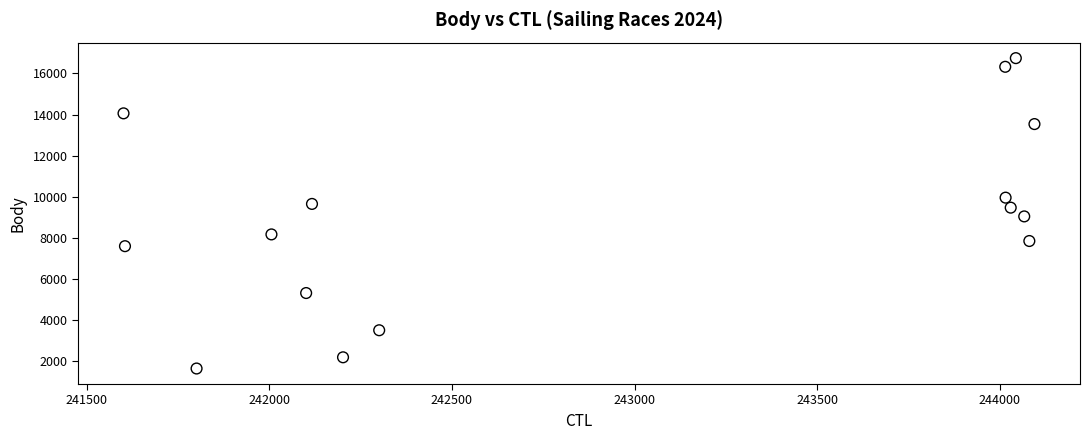

What is the range of X values (max minus min)?

2494